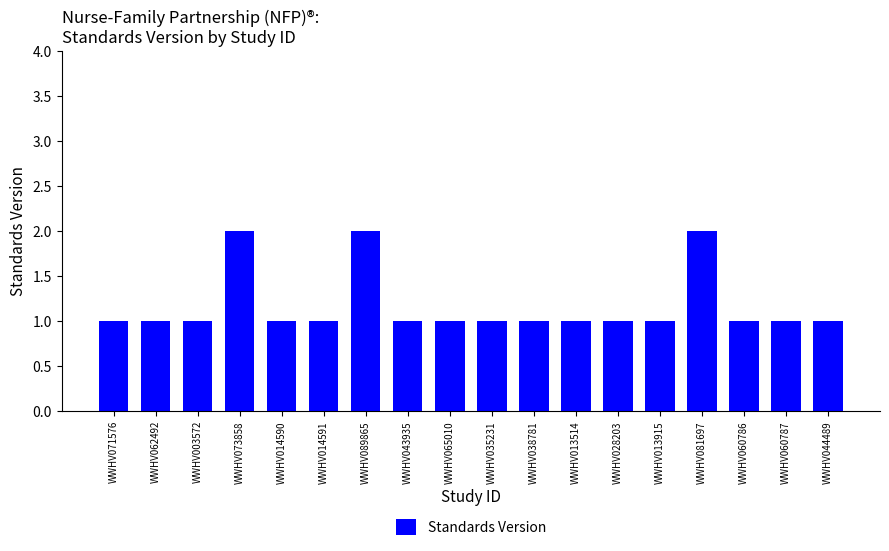

What is the difference between the maximum and minimum values?

1